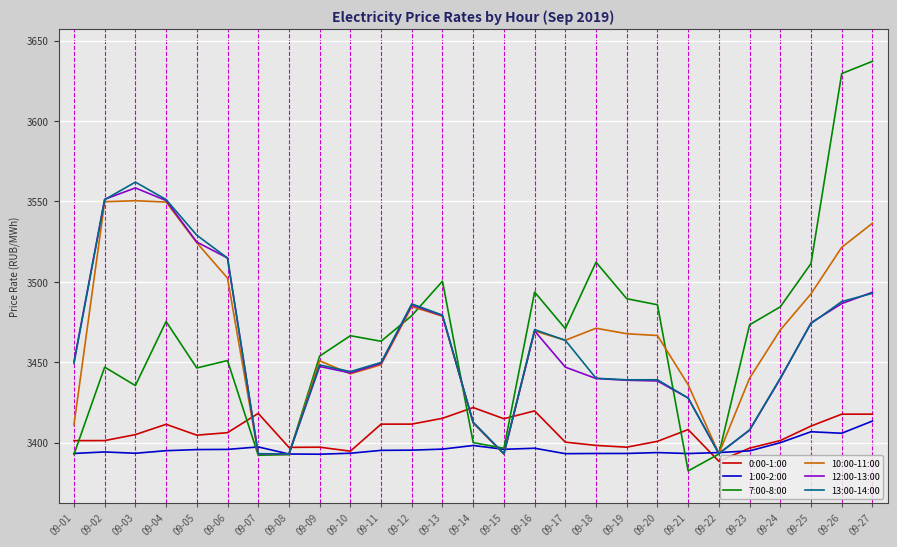

Rank the series by their maximum value, from highest to lowest.

7:00-8:00, 13:00-14:00, 12:00-13:00, 10:00-11:00, 0:00-1:00, 1:00-2:00